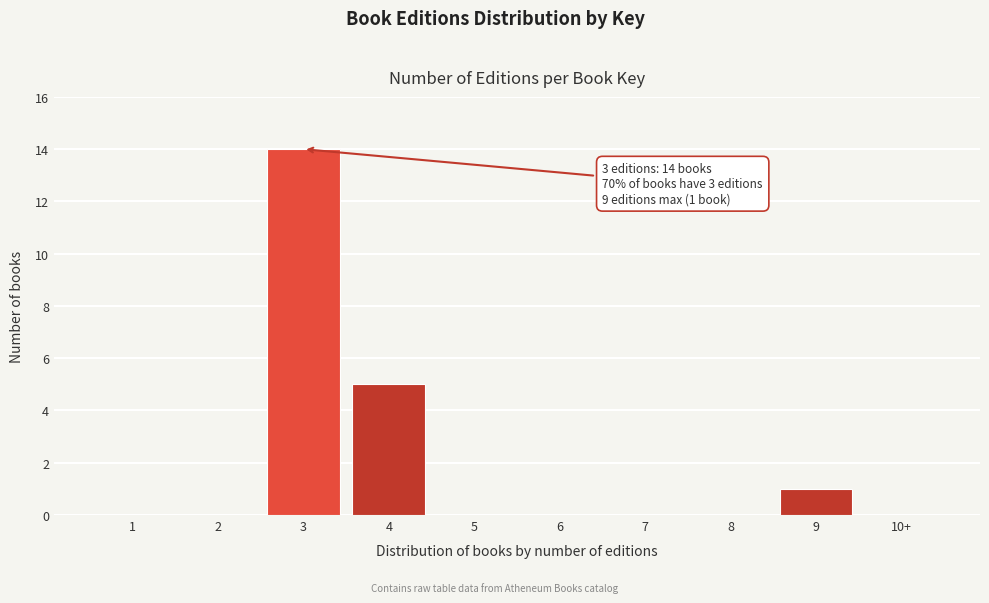

Reading left to right, extract all data points from this chart.

1=0	2=0	3=14	4=5	5=0	6=0	7=0	8=0	9=1	10+=0